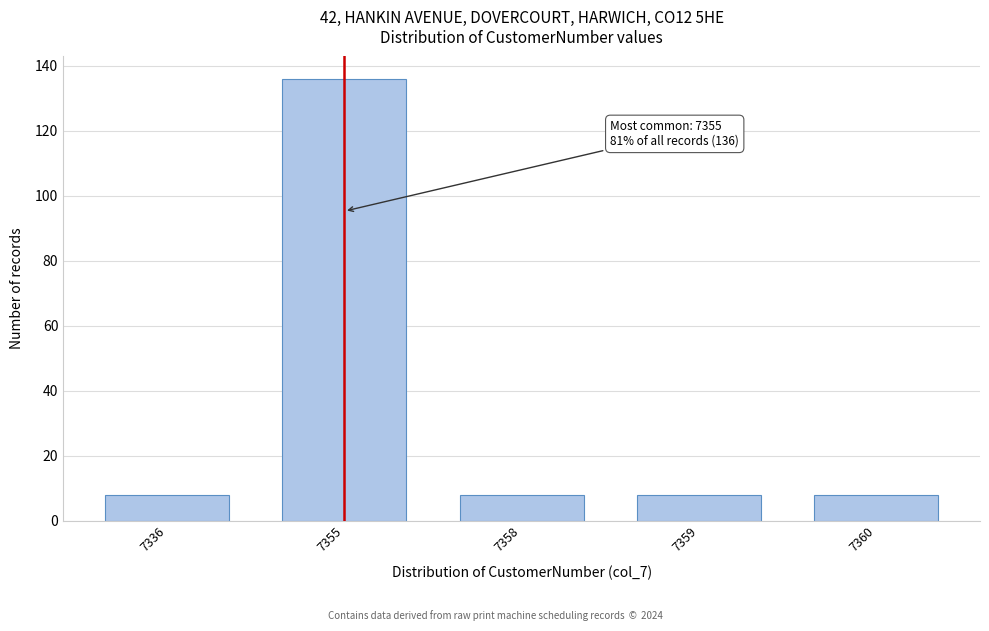

Reading left to right, list all the values displayed in this chart.

8	136	8	8	8